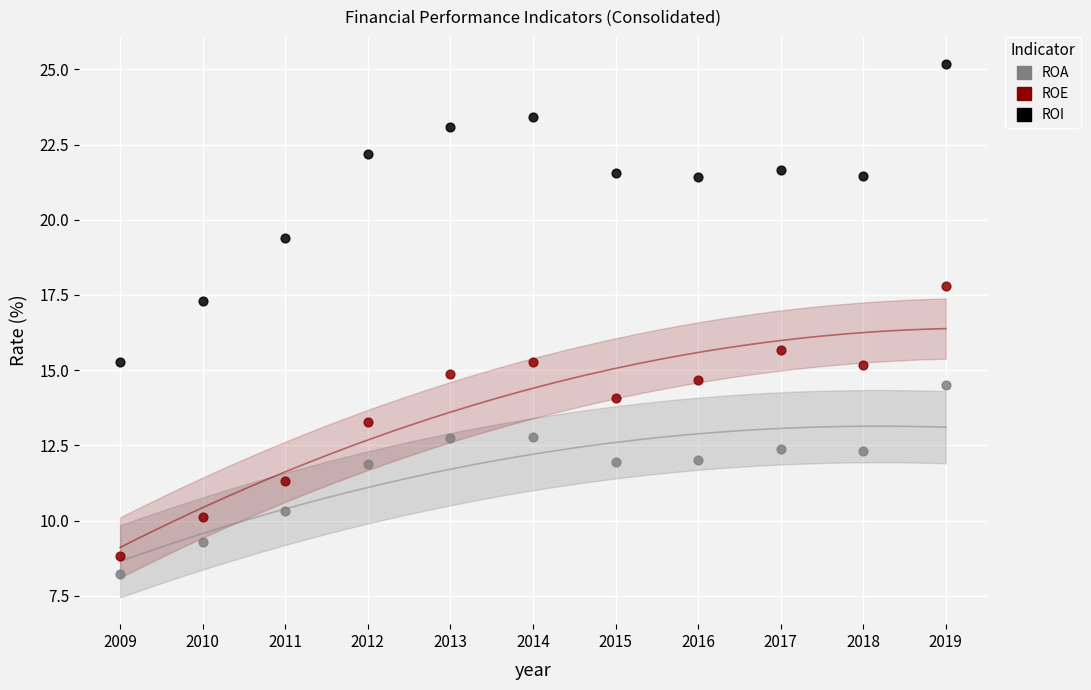

In the ROA series, what Y value is closest to 11?

10.3